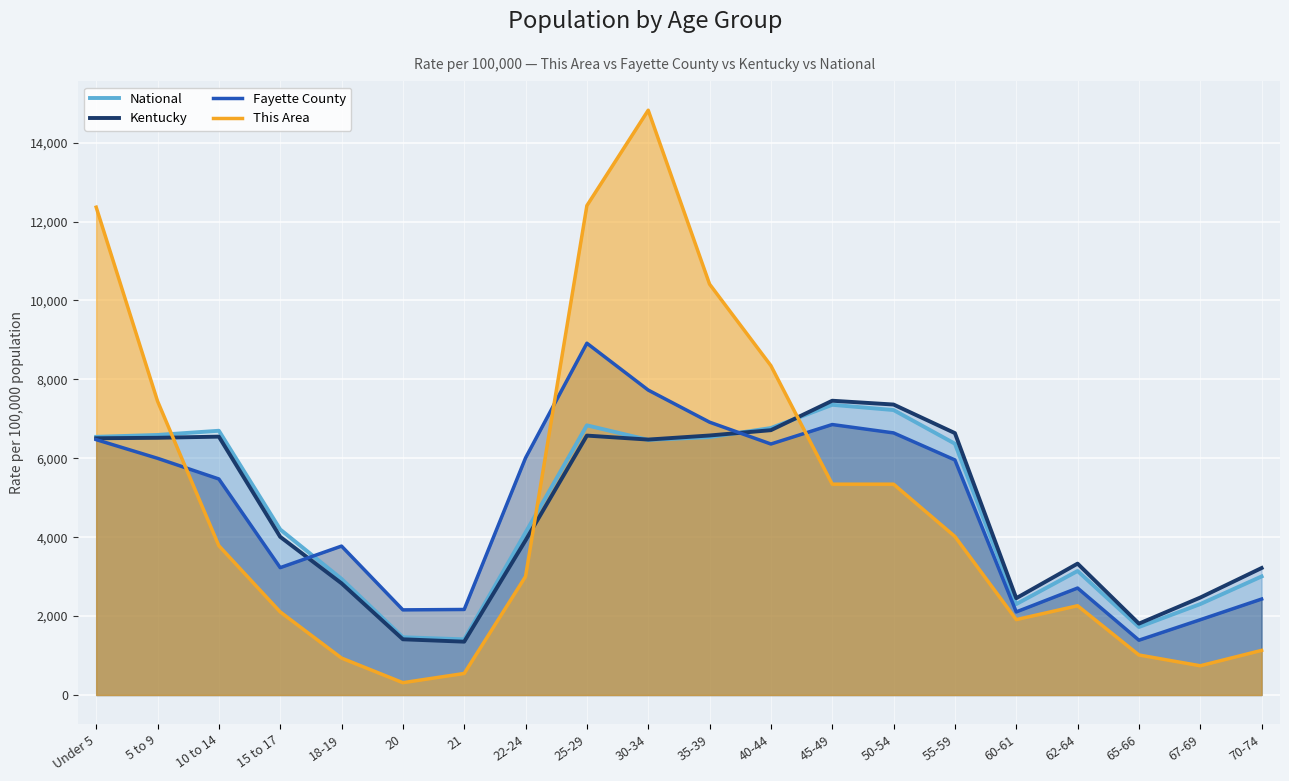

What is the spread (max minus min) of values at 20?

1845.5